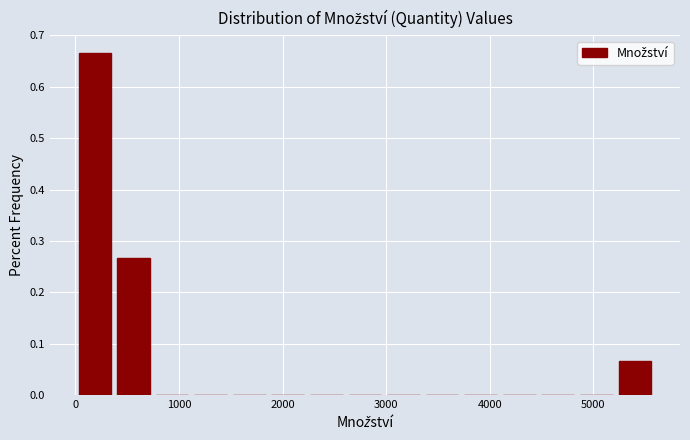

Read against the x-axis, roughly where is the centre of the tallest bar?

200